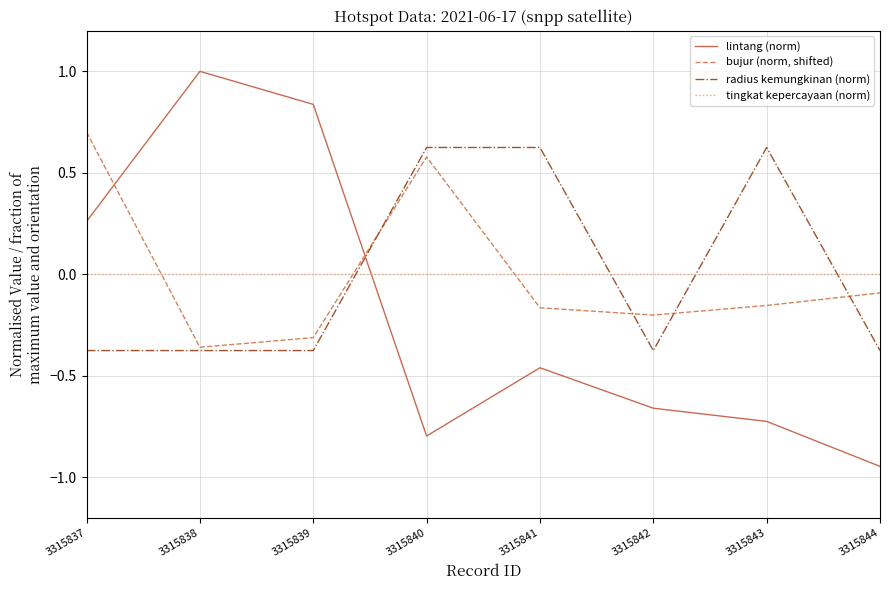

List the labels in order of lintang (norm) value, largest first.

3315838, 3315839, 3315837, 3315841, 3315842, 3315843, 3315840, 3315844